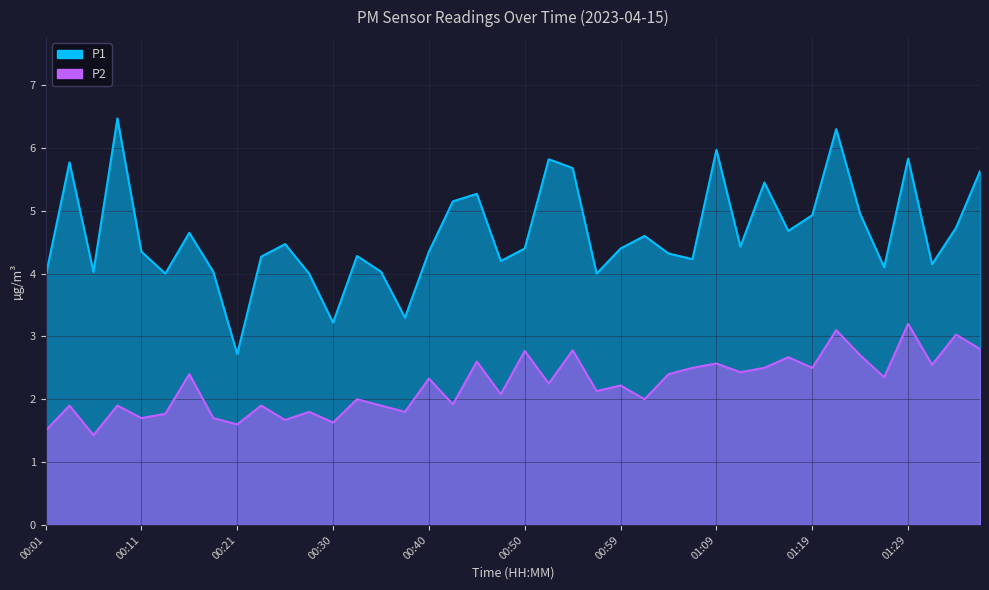

Read the P1 value at 00:26.

4.5